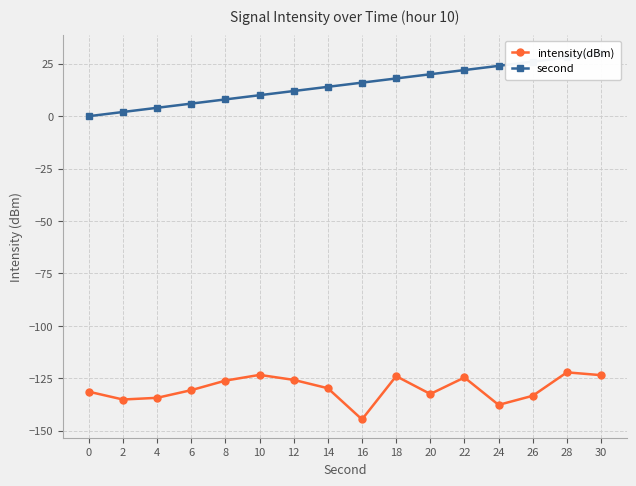

Is the value of intensity(dBm) at 26 greater than the value of second at 0?

No